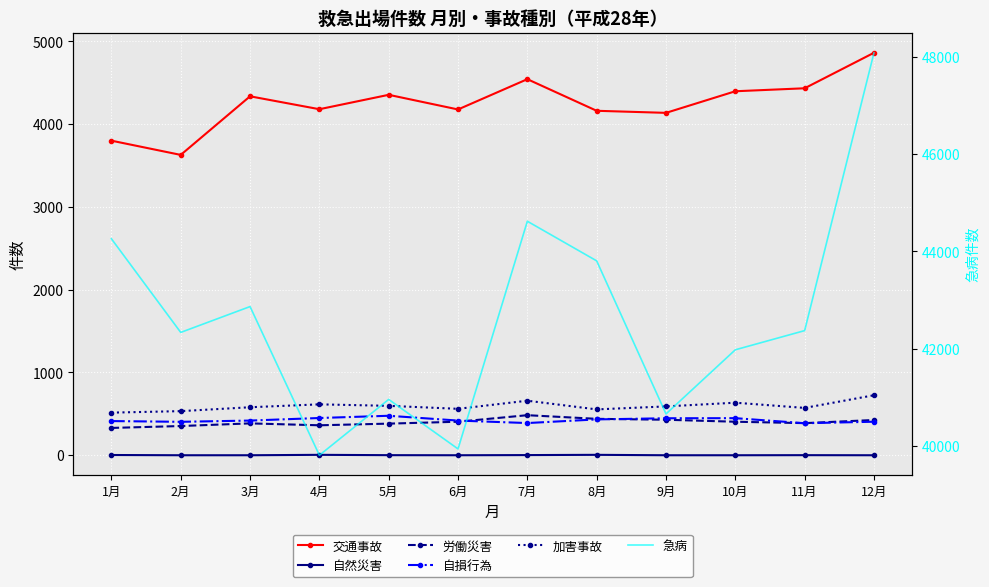

Count the number of categories in the chart.

12